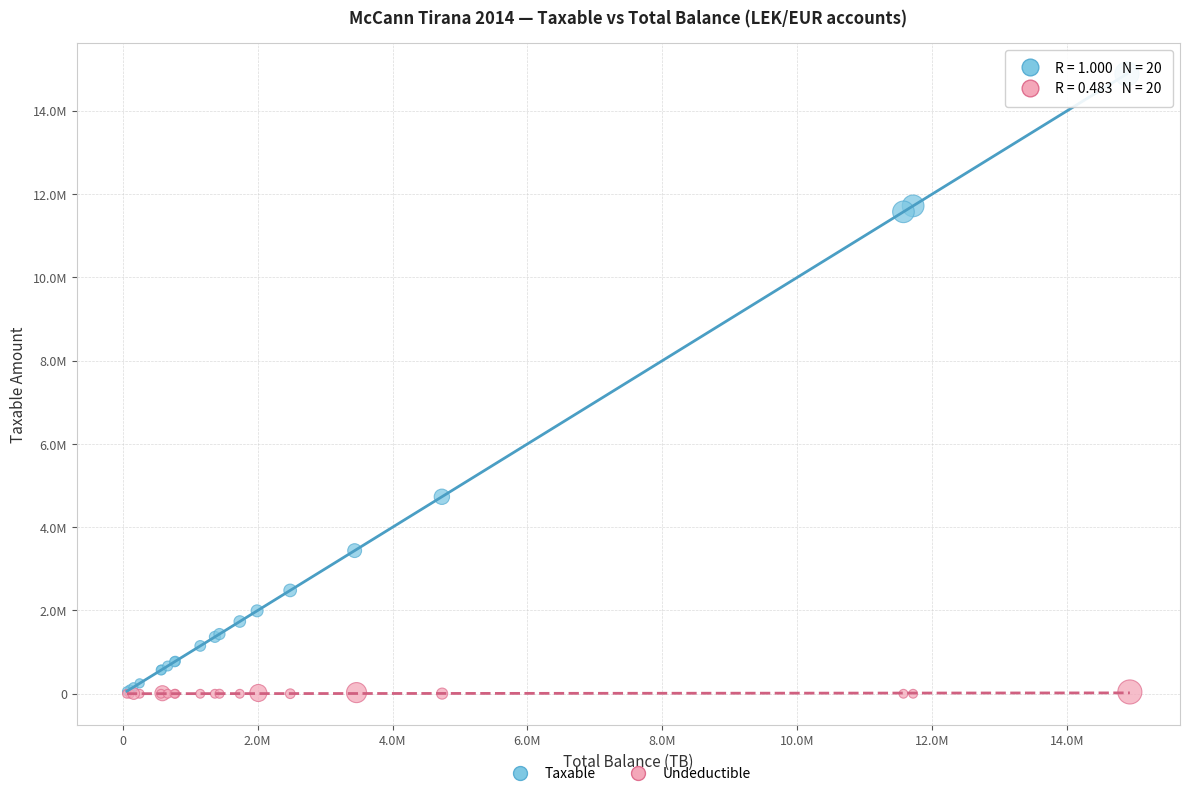

What are all the series names shown in the legend?

Taxable, Undeductible